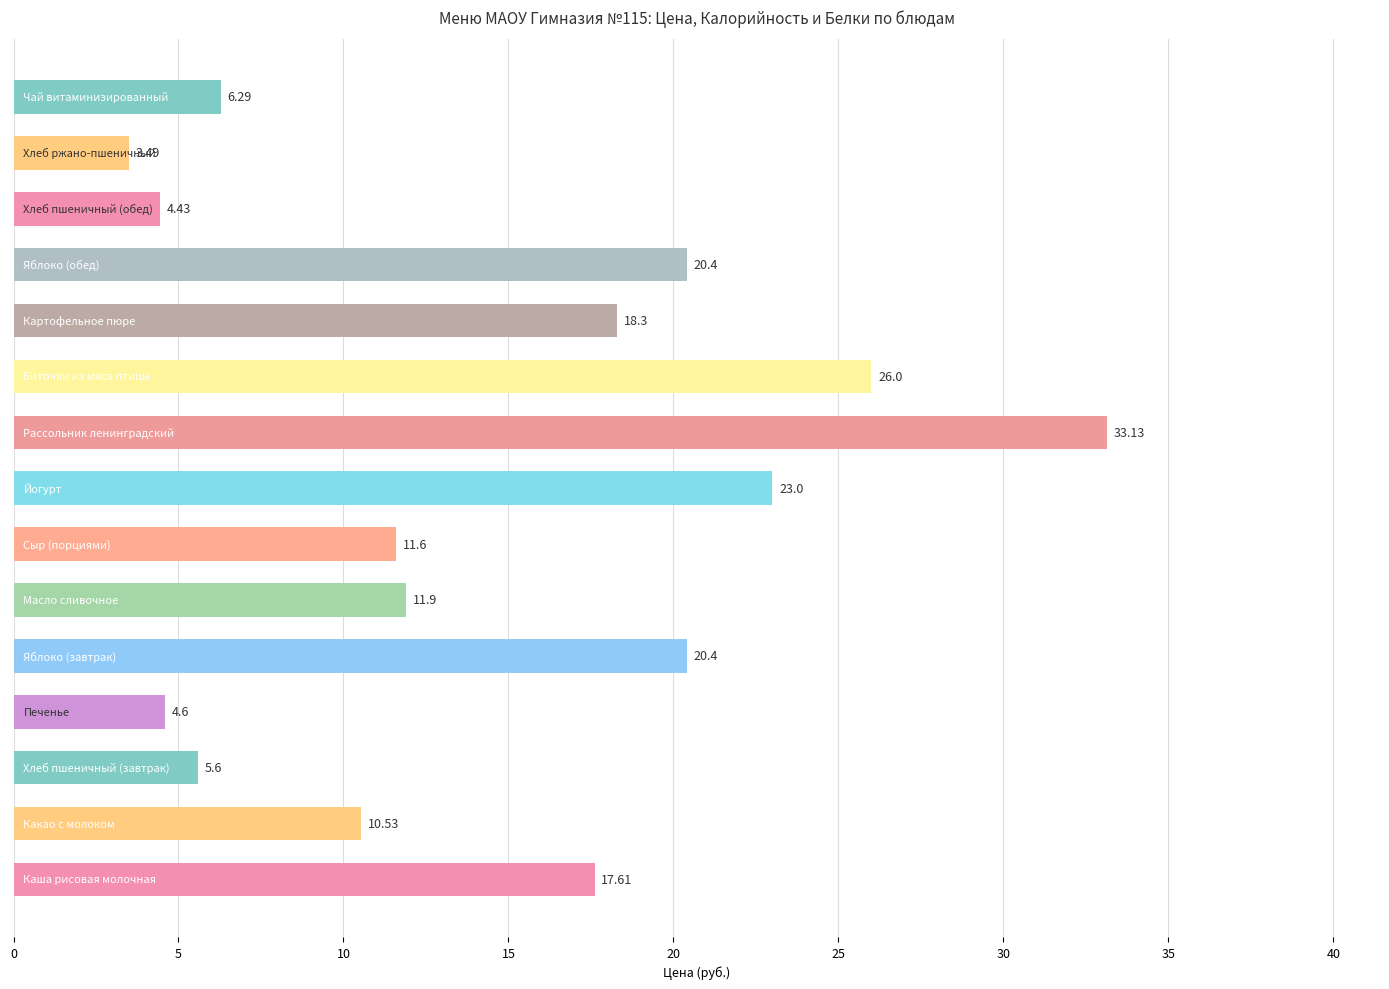

How many bars are there in total?

15